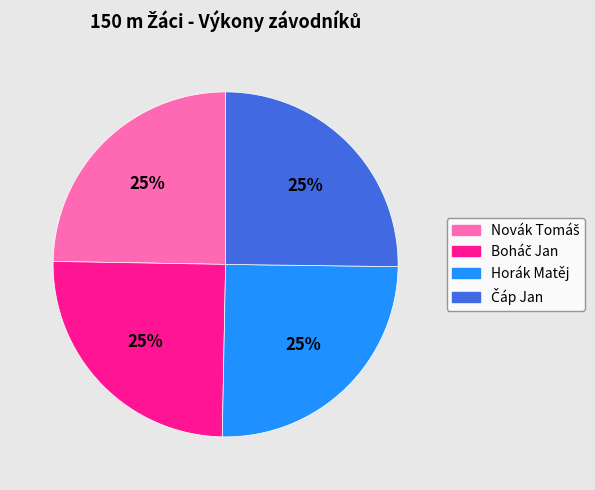

What percentage is the Horák Matěj slice, to the nearest percent?

25%